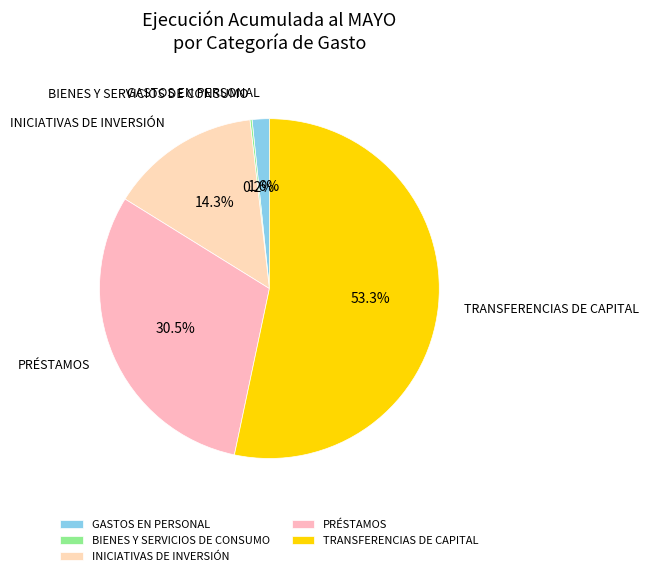

What is the largest slice in the pie chart?

TRANSFERENCIAS DE CAPITAL